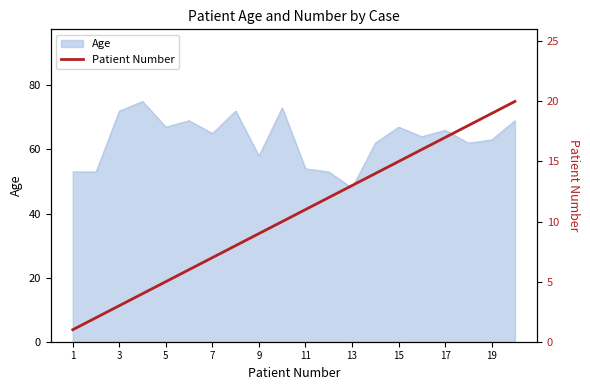

True or false: Age has a value of 54 at 11.

True